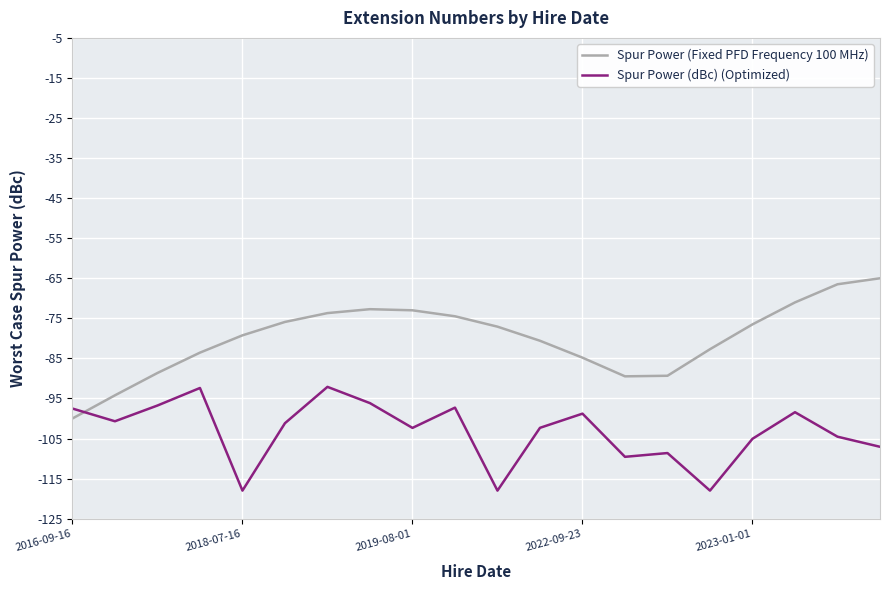

Rank the series by their average value, from highest to lowest.

Spur Power (Fixed PFD Frequency 100 MHz), Spur Power (dBc) (Optimized)